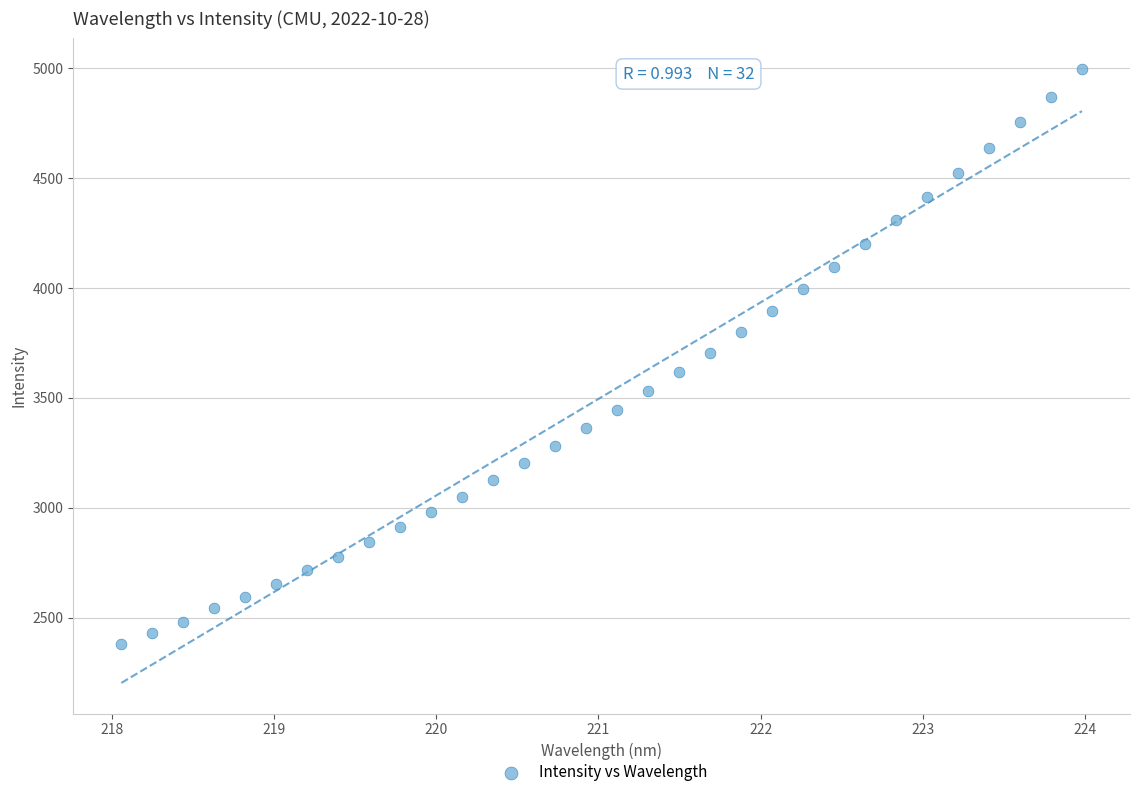

What is the range of X values (max minus min)?

5.9